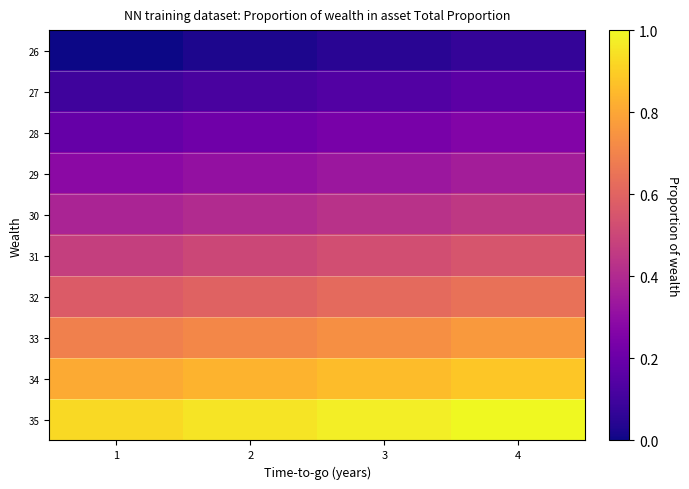

Between 2 and 3, which series saw the biggest shift?

26